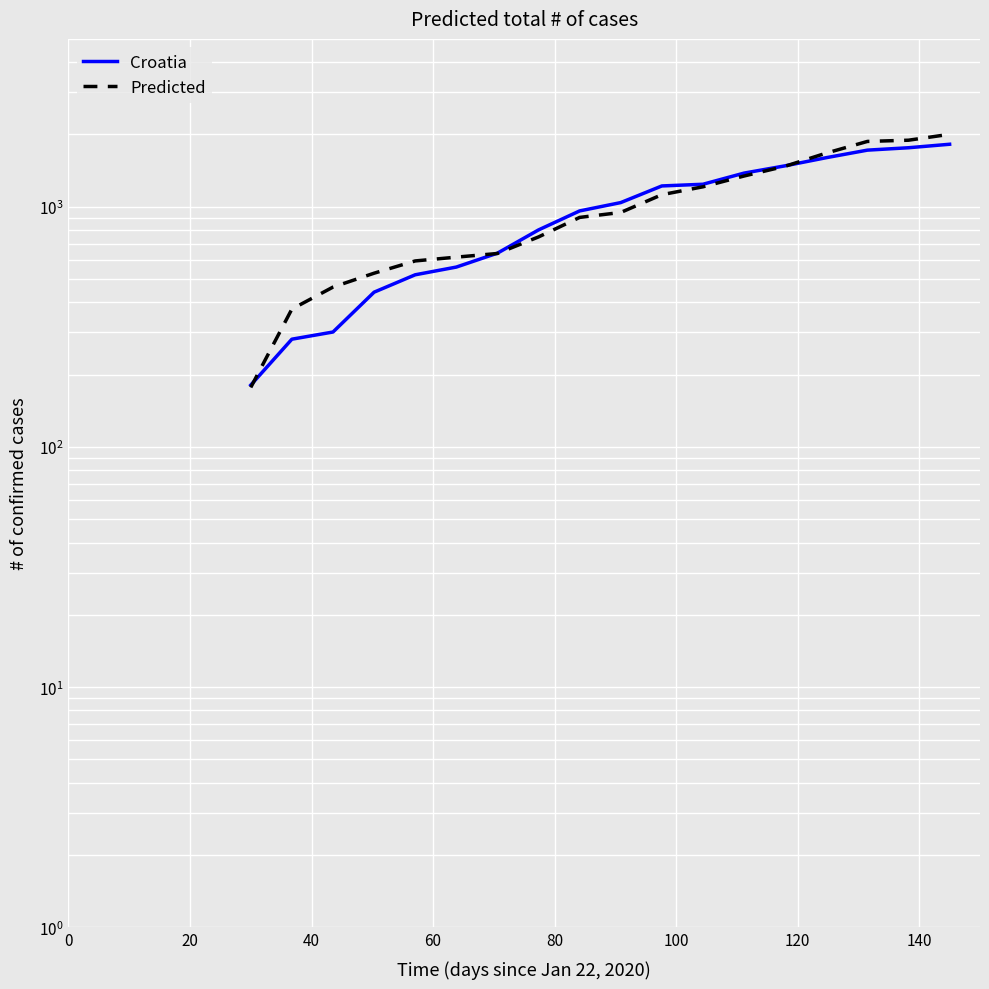

Is it true that Croatia equals 1054 at 120?

False